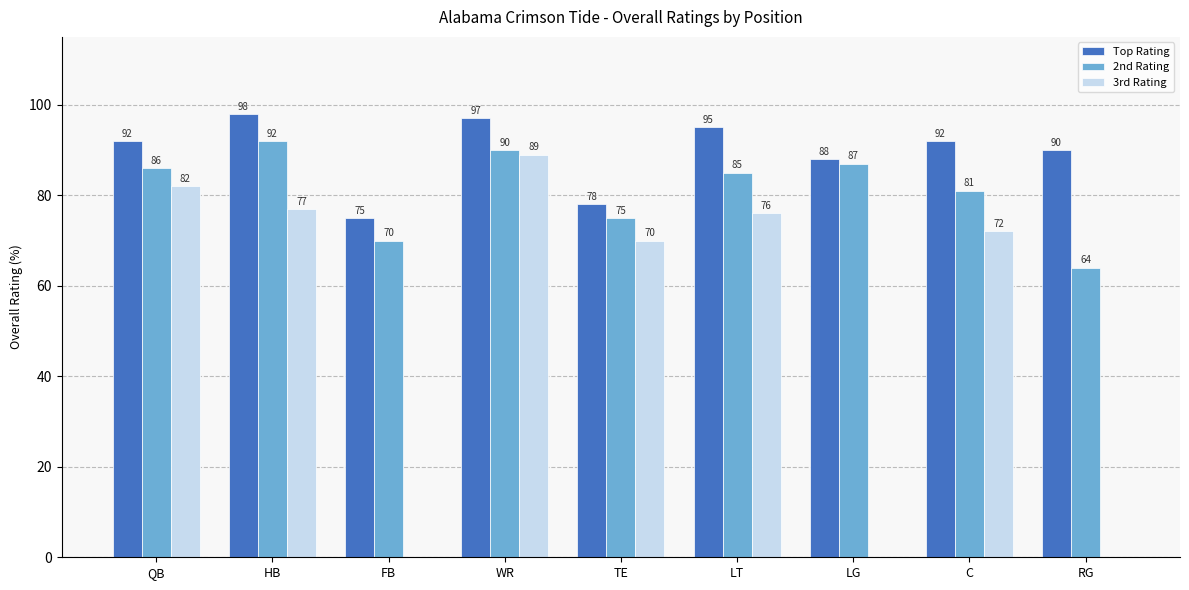

Reading right to left, what are all the values shown in this chart?

Top Rating: RG=90	C=92	LG=88	LT=95	TE=78	WR=97	FB=75	HB=98	QB=92
2nd Rating: RG=64	C=81	LG=87	LT=85	TE=75	WR=90	FB=70	HB=92	QB=86
3rd Rating: RG=0	C=72	LG=0	LT=76	TE=70	WR=89	FB=0	HB=77	QB=82